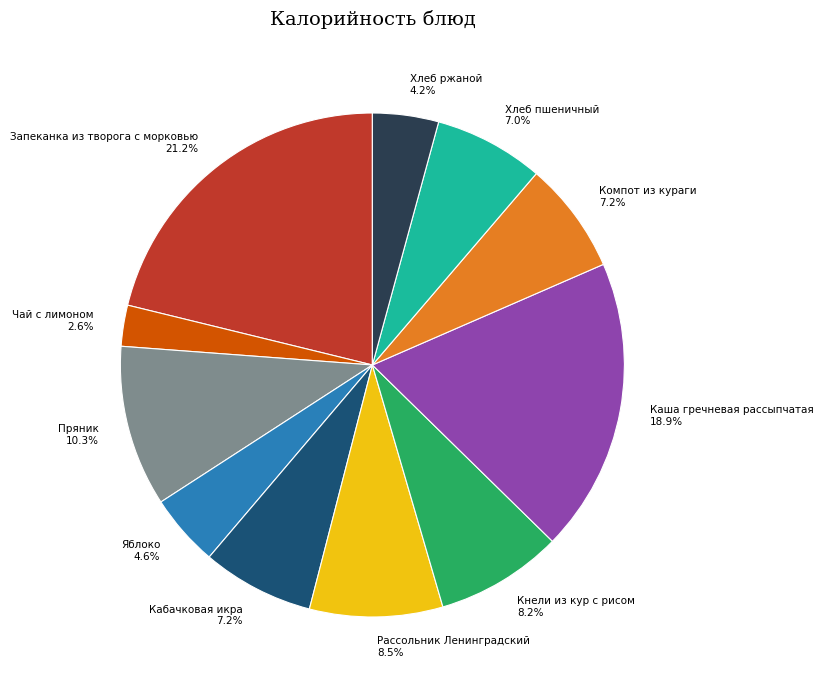

Combined, do Пряник and Компот из кураги account for over 50%?

No